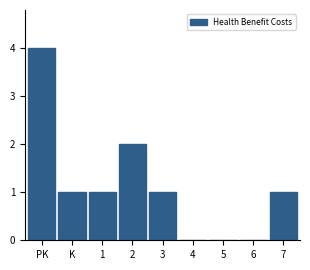

Reading left to right, what are all the values shown in this chart?

PK=4	K=1	1=1	2=2	3=1	4=0	5=0	6=0	7=1